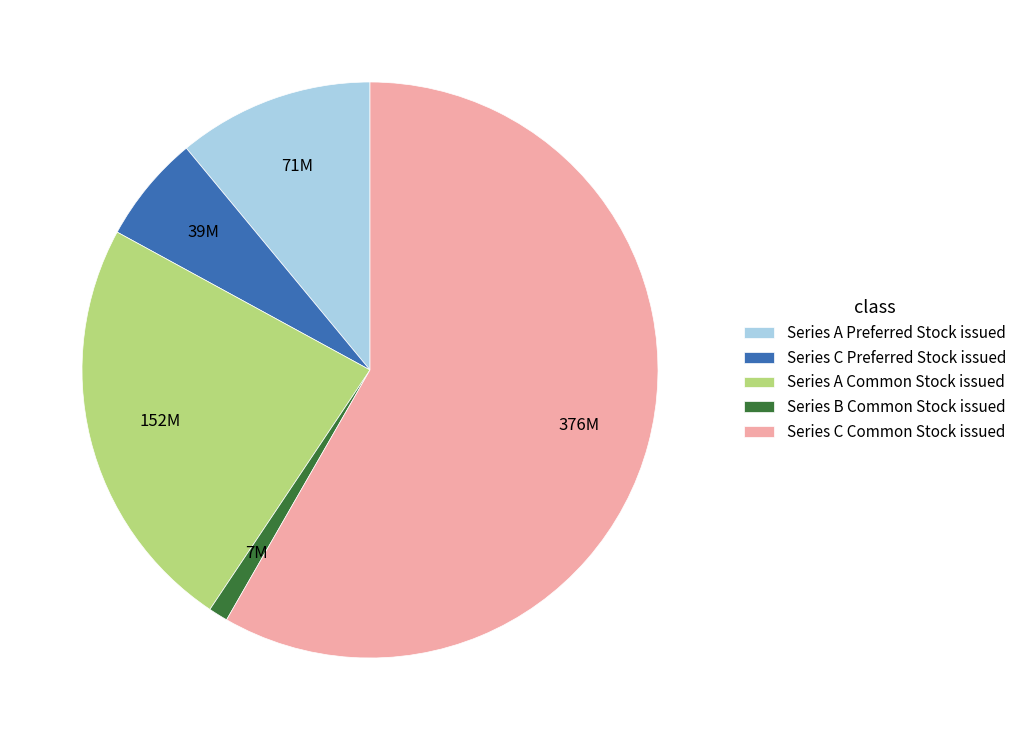

What is the smallest slice in the pie chart?

Series B Common Stock issued